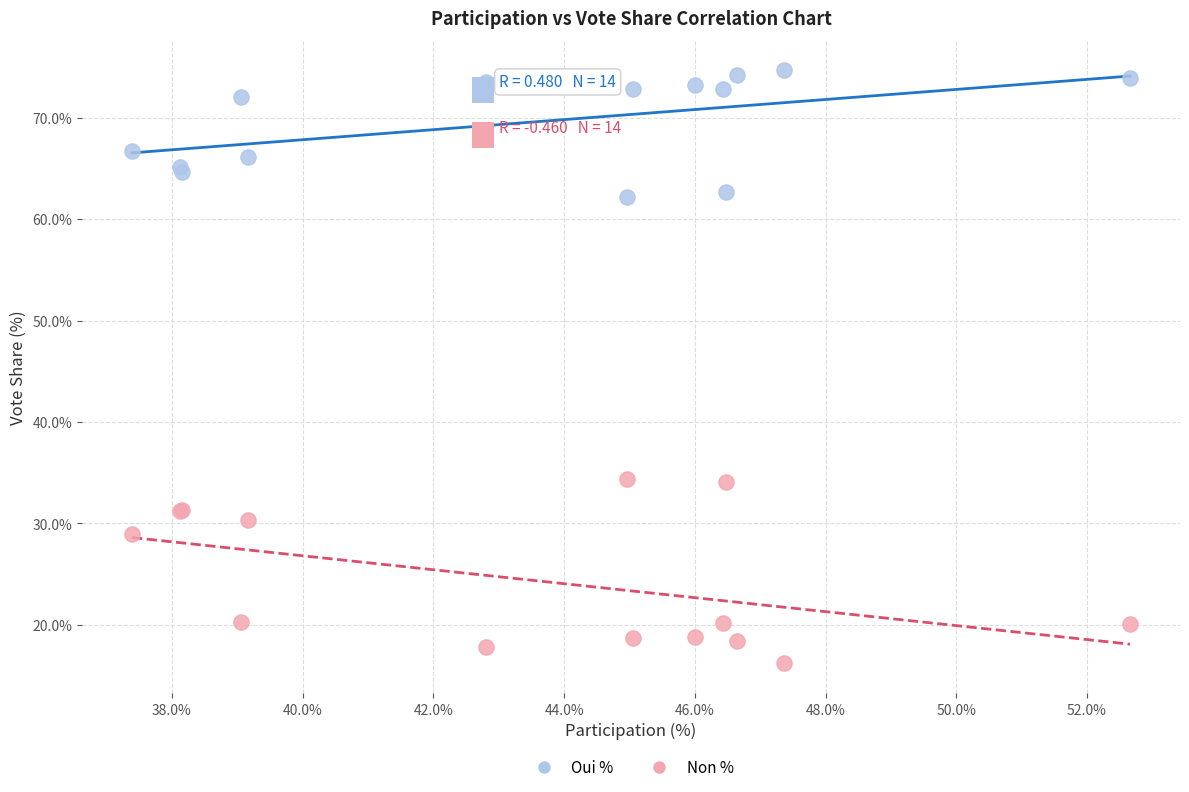

Which series has the widest spread of Y values?

Non %